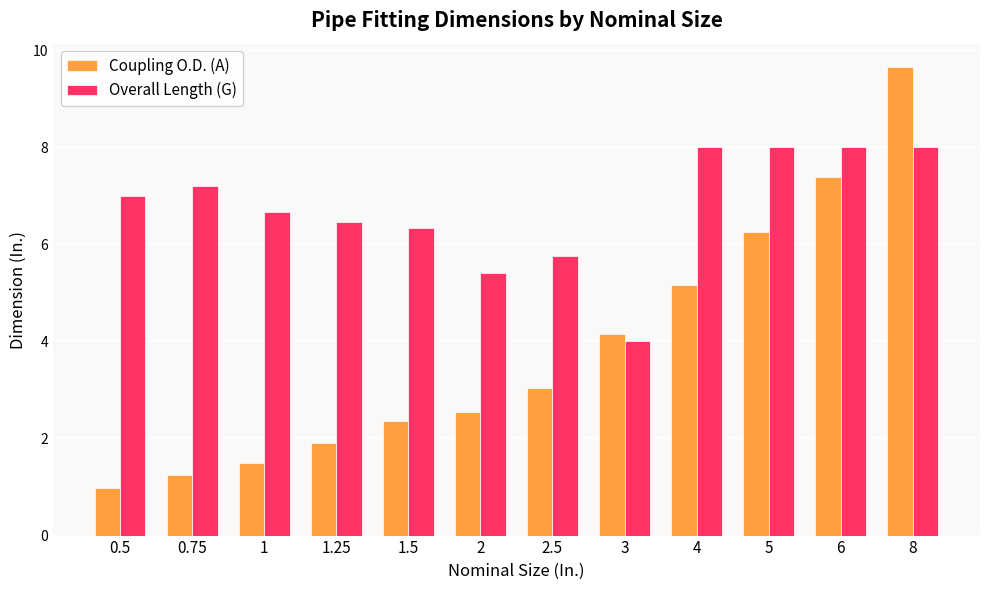

What is the label of the 1st bar from the right?

8